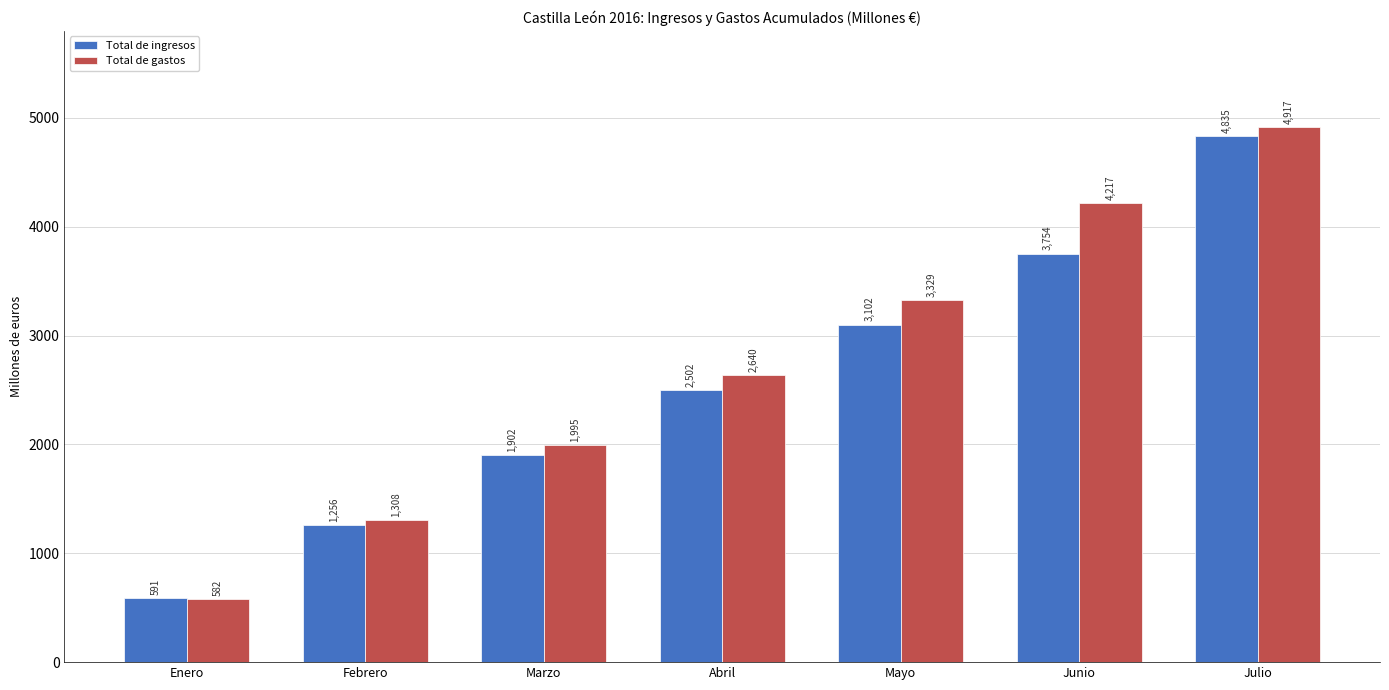

The Total de gastos series shows 2640 at Abril. True or false?

True